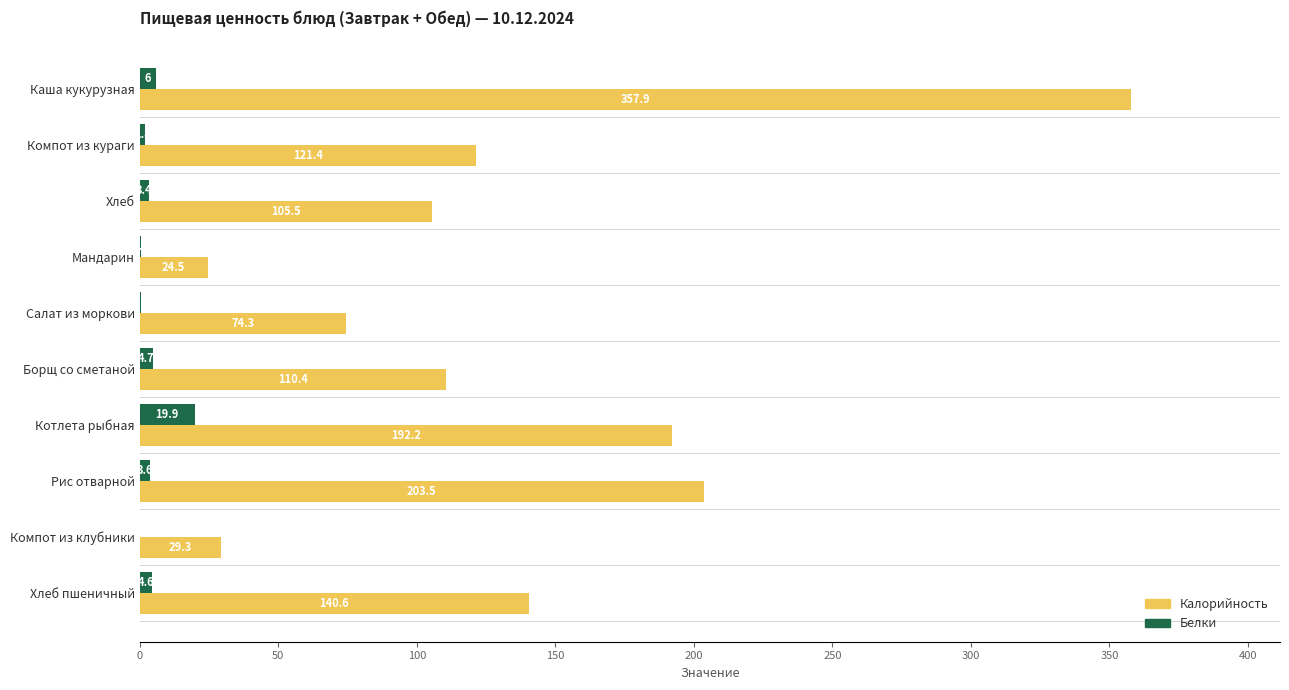

Is it true that Белки equals 0.6 at Мандарин?

True